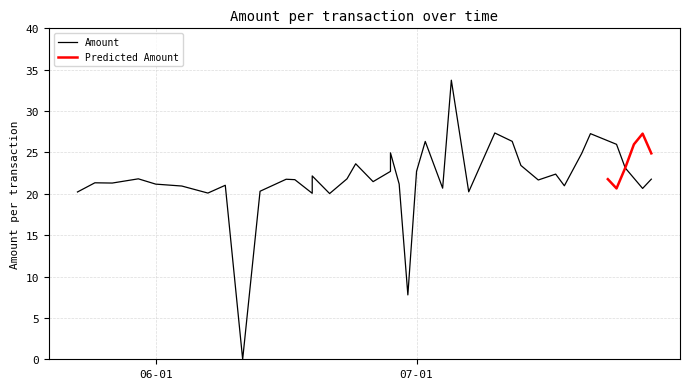

Reading right to left, what are all the values shown in this chart?

24.9	27.3	26.0	23.1	20.6	21.8